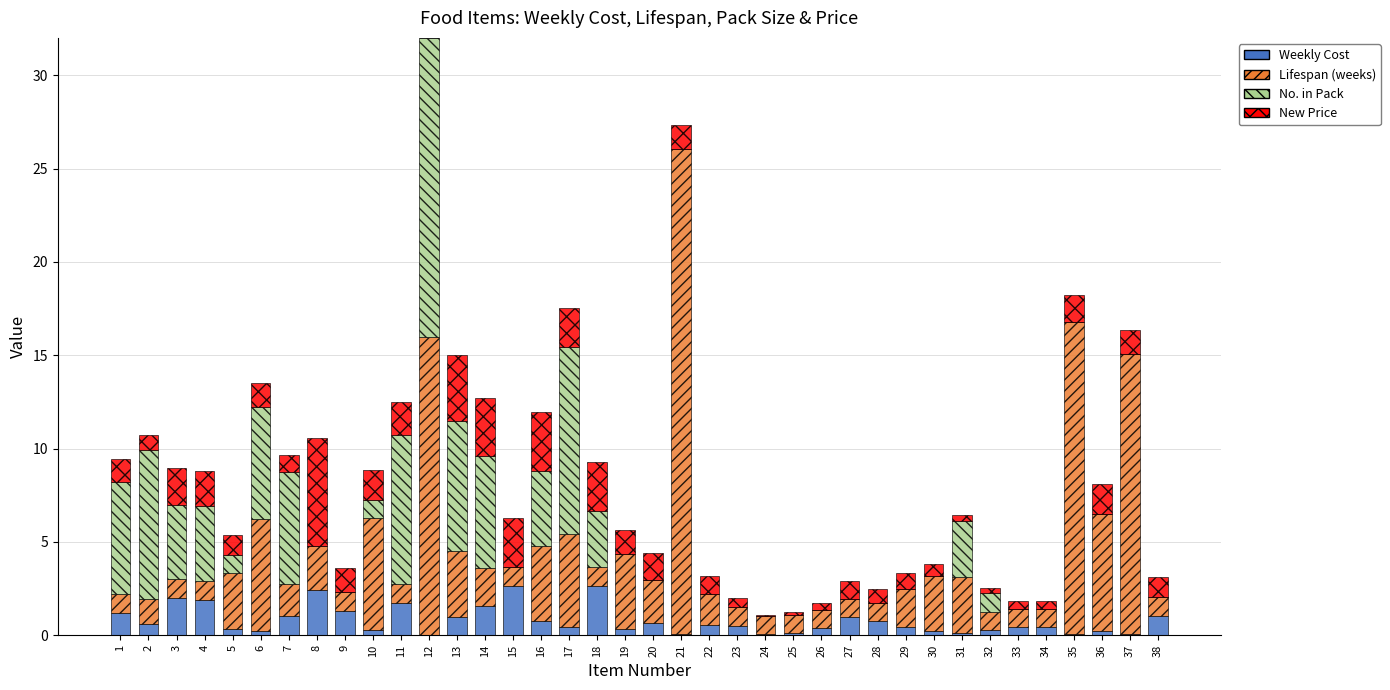

What is the total value across all series at 1?

9.4